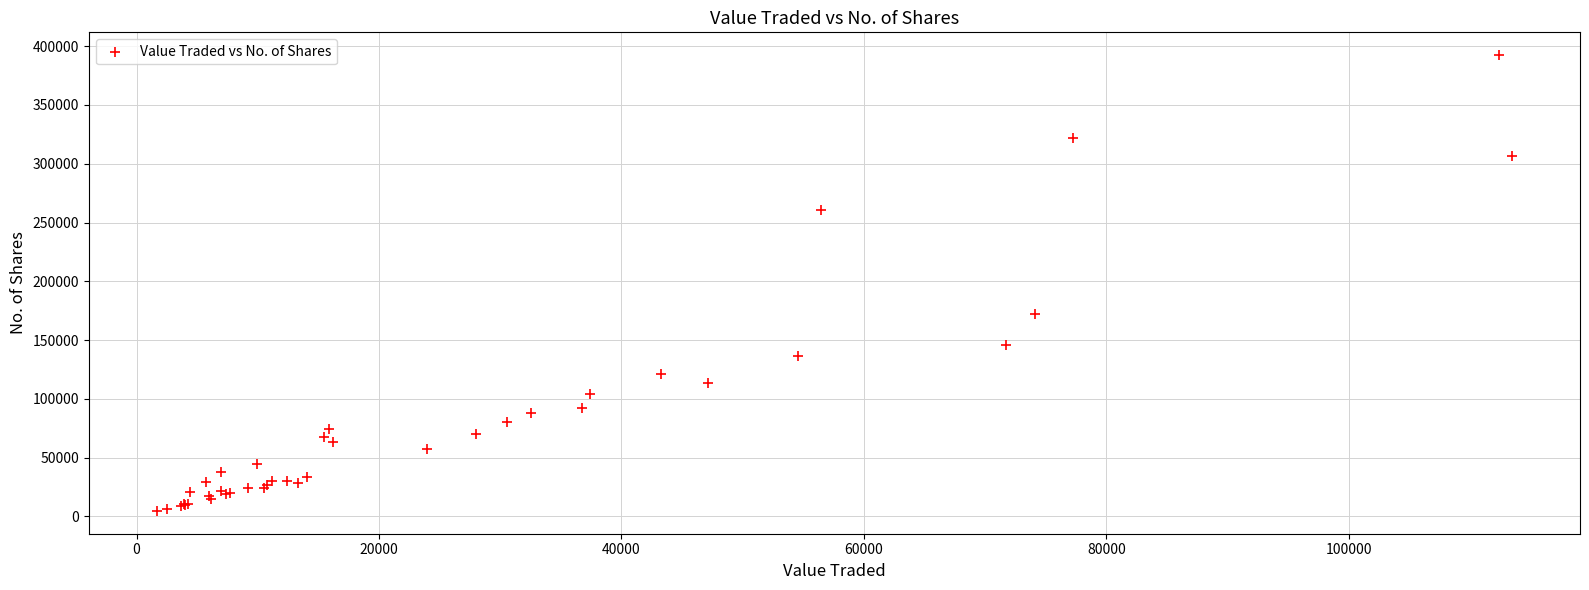

What Y value in the scatter plot is closest to 198503?

172337